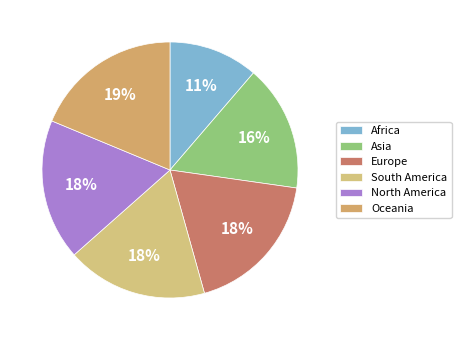

Between Africa and South America, which is larger?

South America